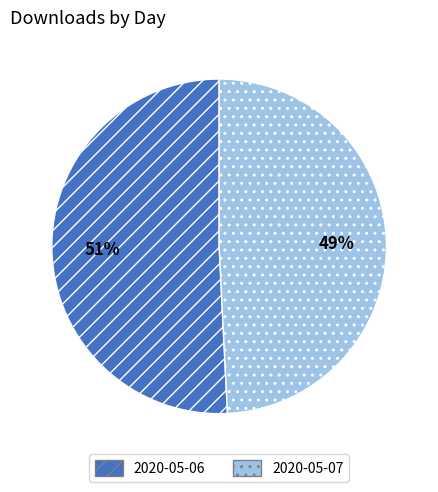

To the nearest percent, what percentage of the pie is 2020-05-06?

51%